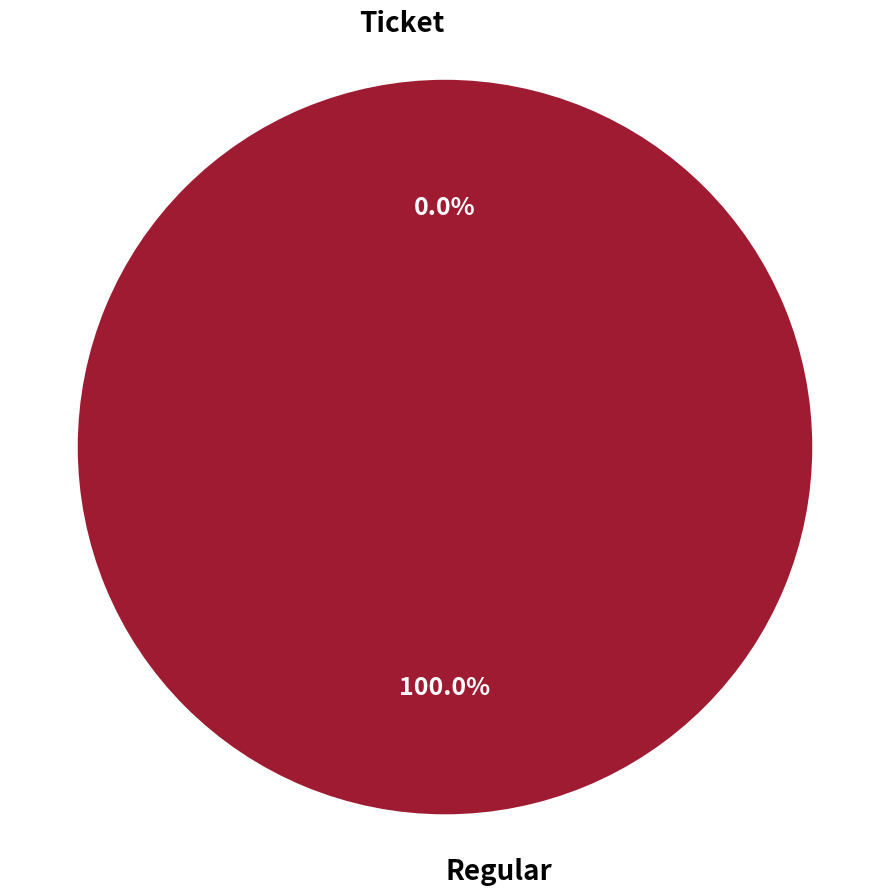

What is the smallest slice in the pie chart?

Ticket